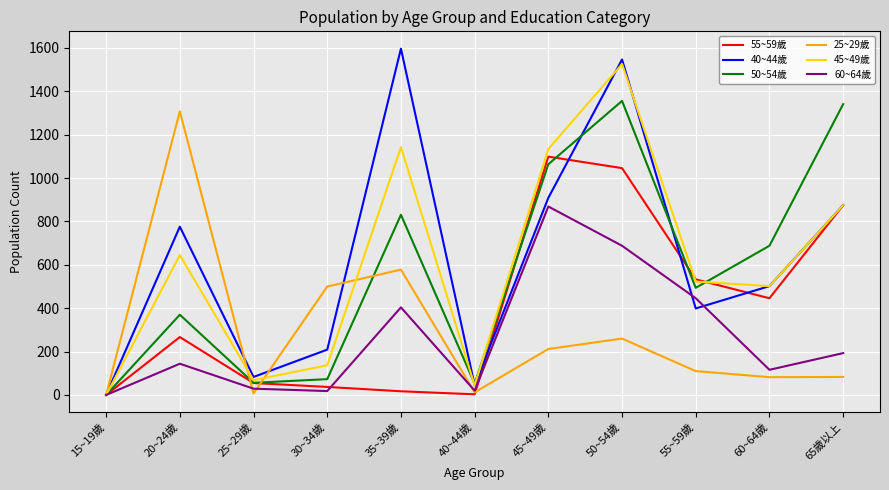

At which category does 60~64歲 reach its first local peak?

20~24歲